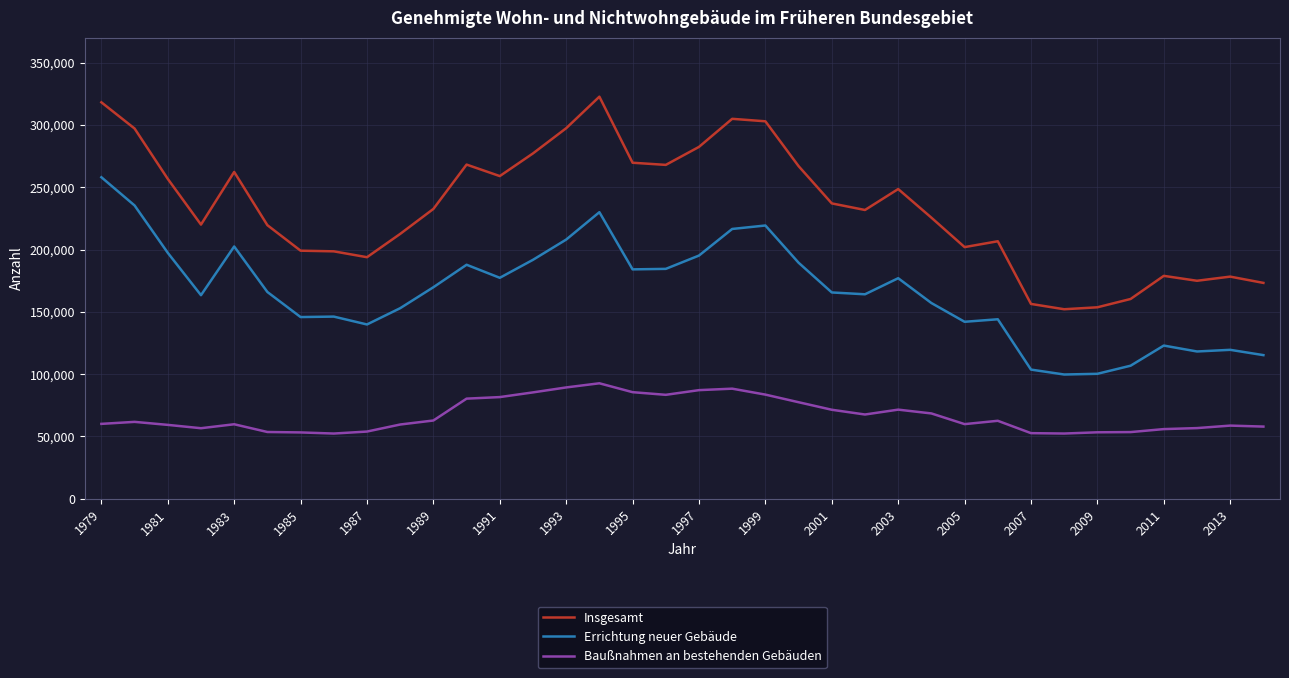

True or false: Insgesamt and Baußnahmen an bestehenden Gebäuden intersect in this chart.

False